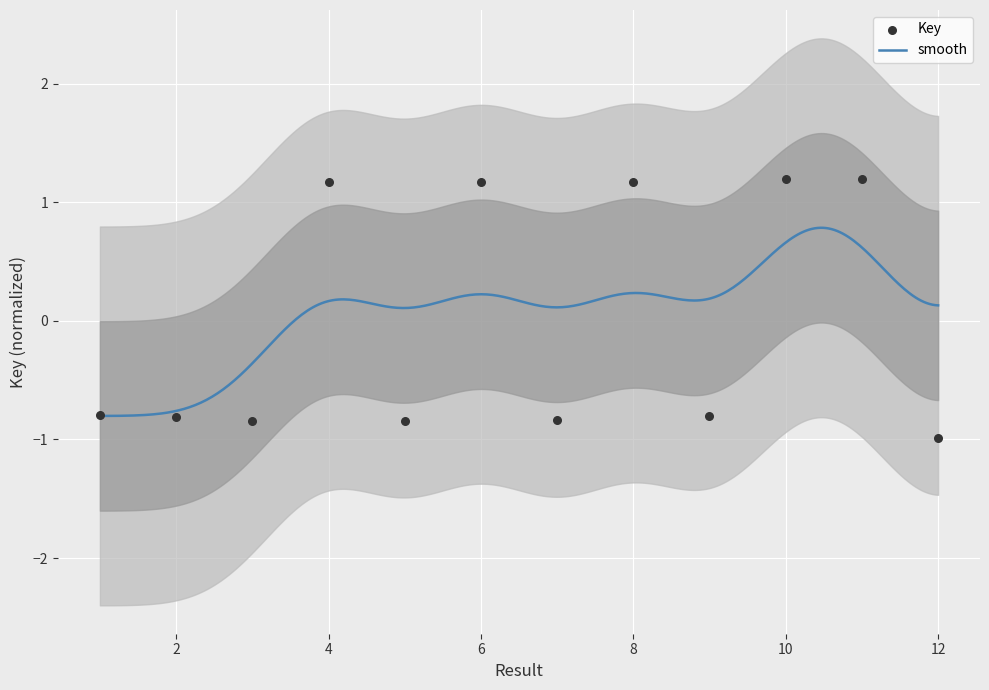

Between 9 and 1, which is larger?

1